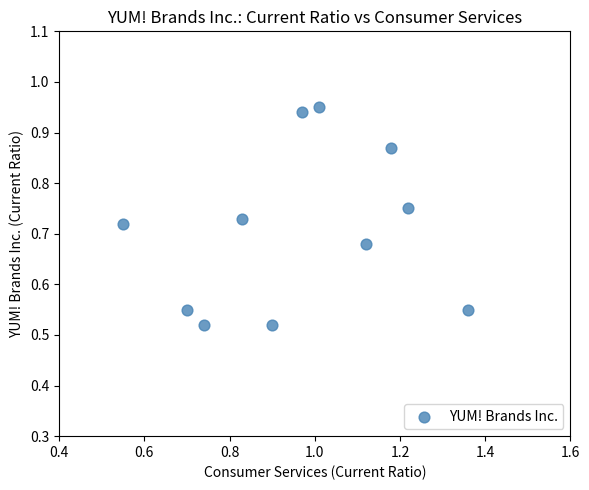

What is the average X value?

1.0